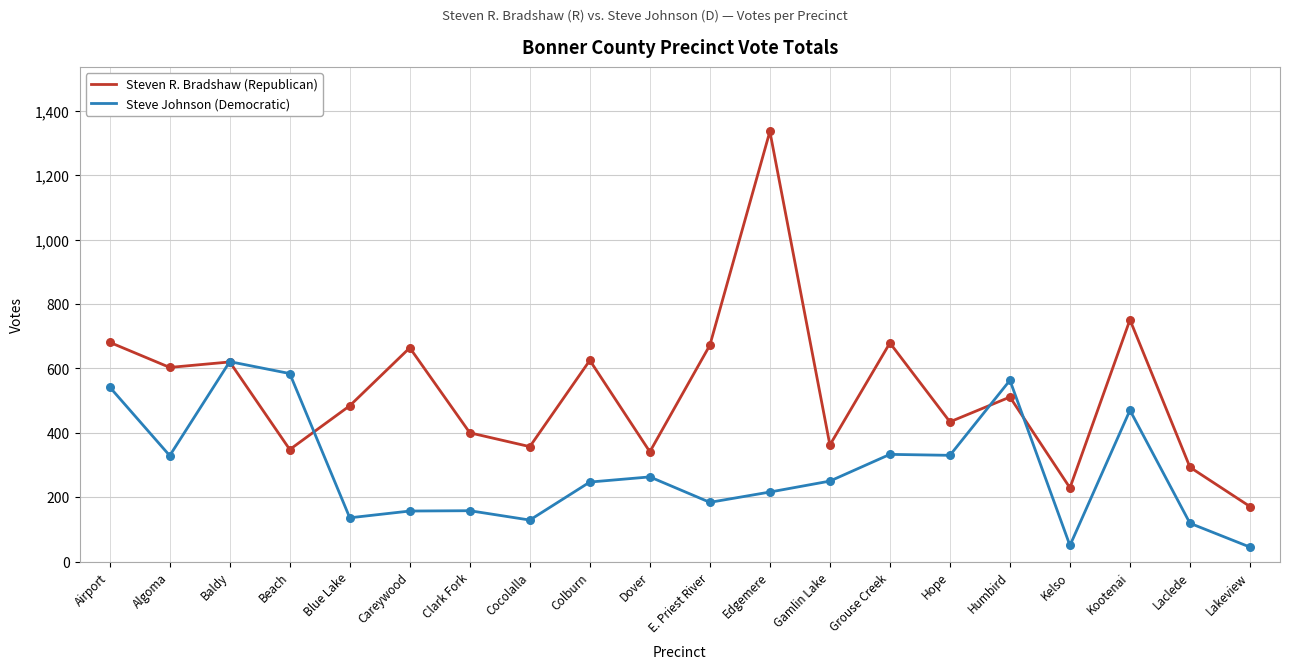

Which series changed the most between Colburn and Lakeview?

Steven R. Bradshaw (Republican)